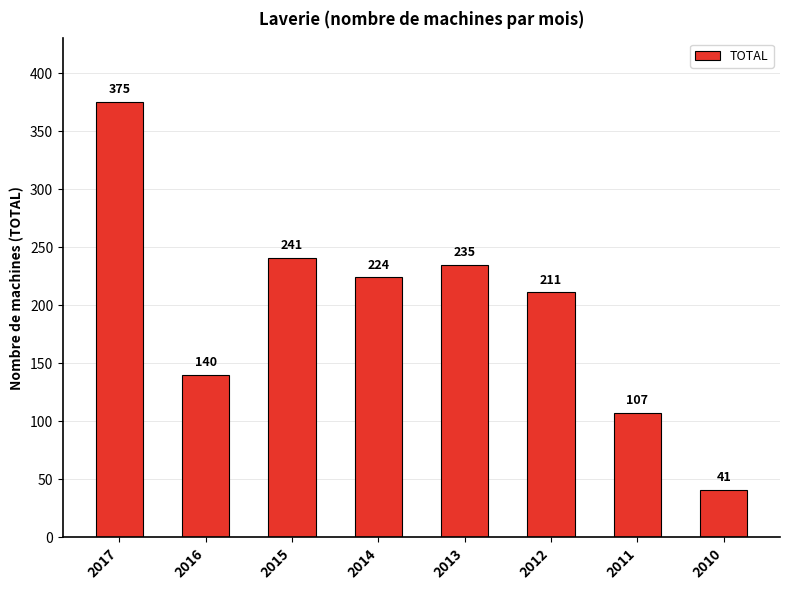

Rank the categories by value from highest to lowest.

2017, 2015, 2013, 2014, 2012, 2016, 2011, 2010